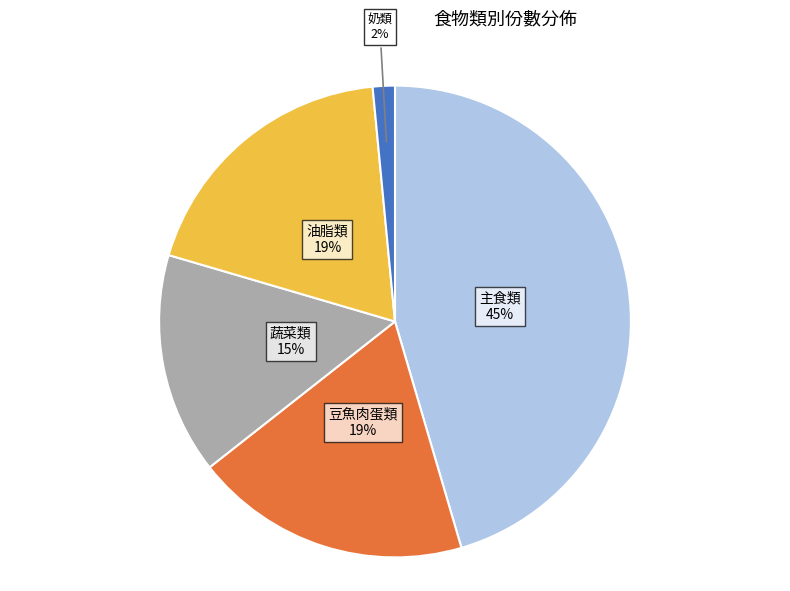

To the nearest percent, what portion does 油脂類 represent?

19%